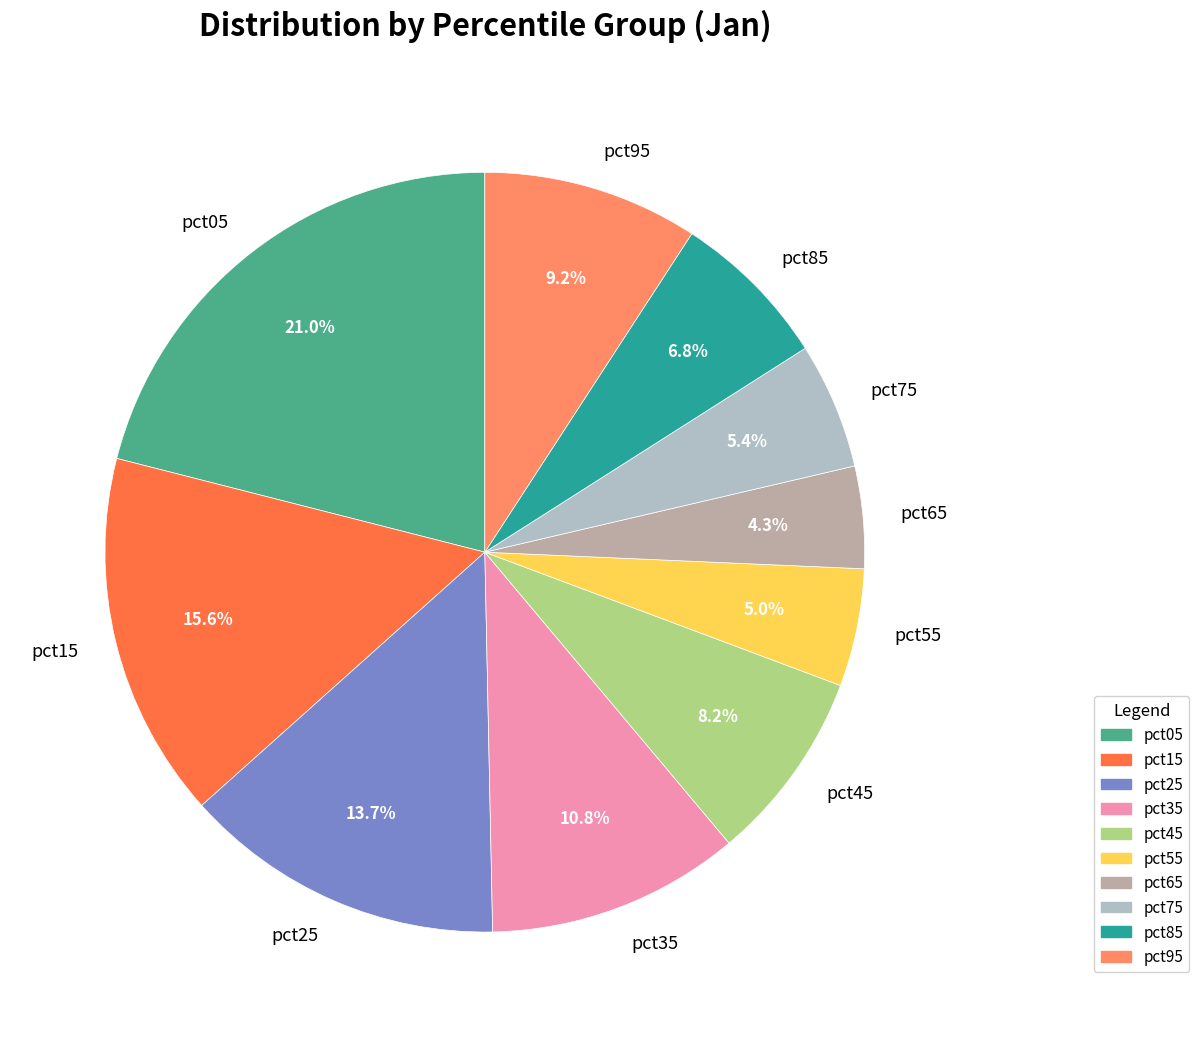

Count the number of slices in the pie.

10